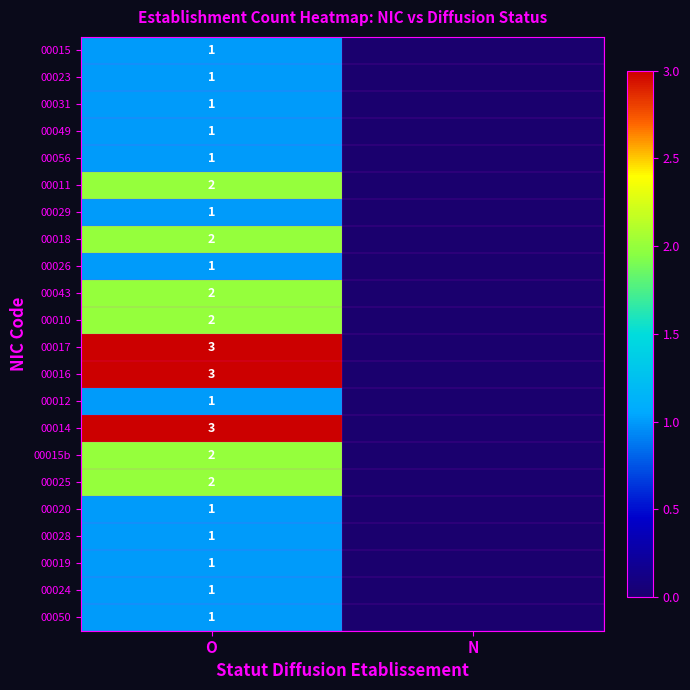

Is the value of 00031 at O greater than the value of 00011 at O?

No